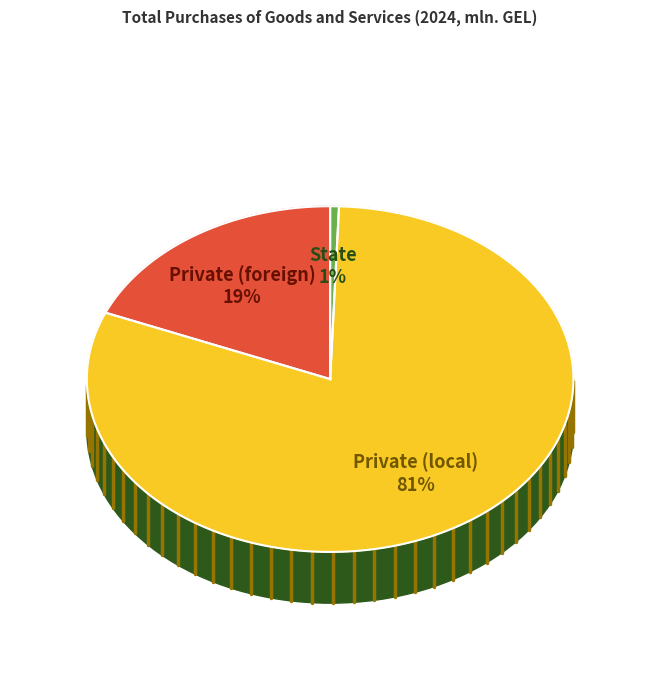

What is the total percentage of State and Private (local)?

81.3%